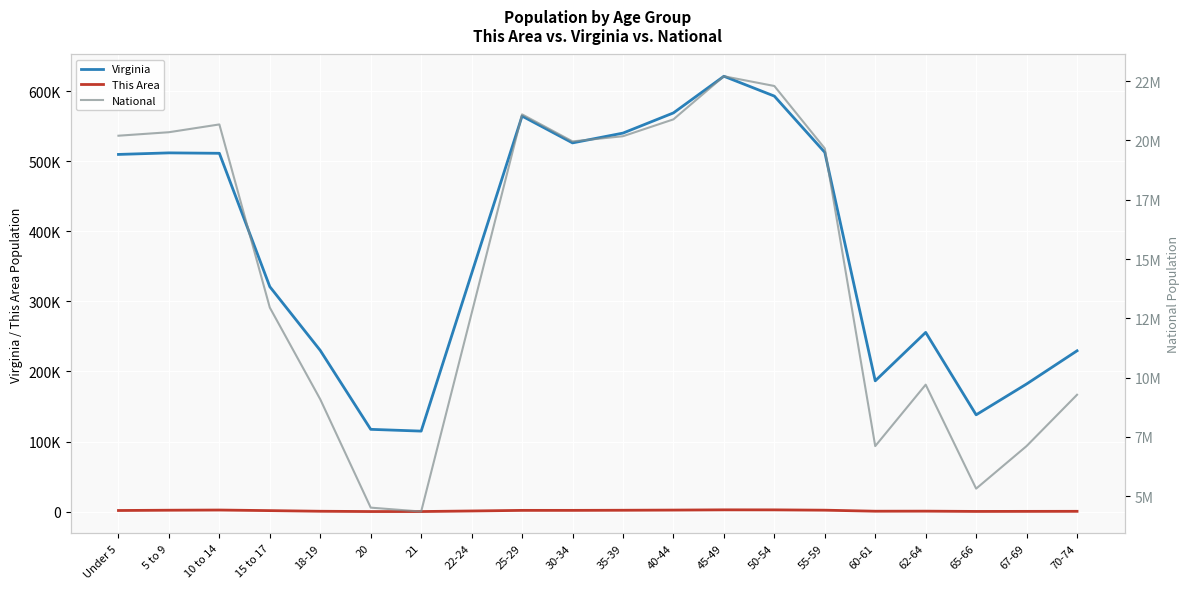

True or false: Virginia has a value of 787244 at Under 5.

False